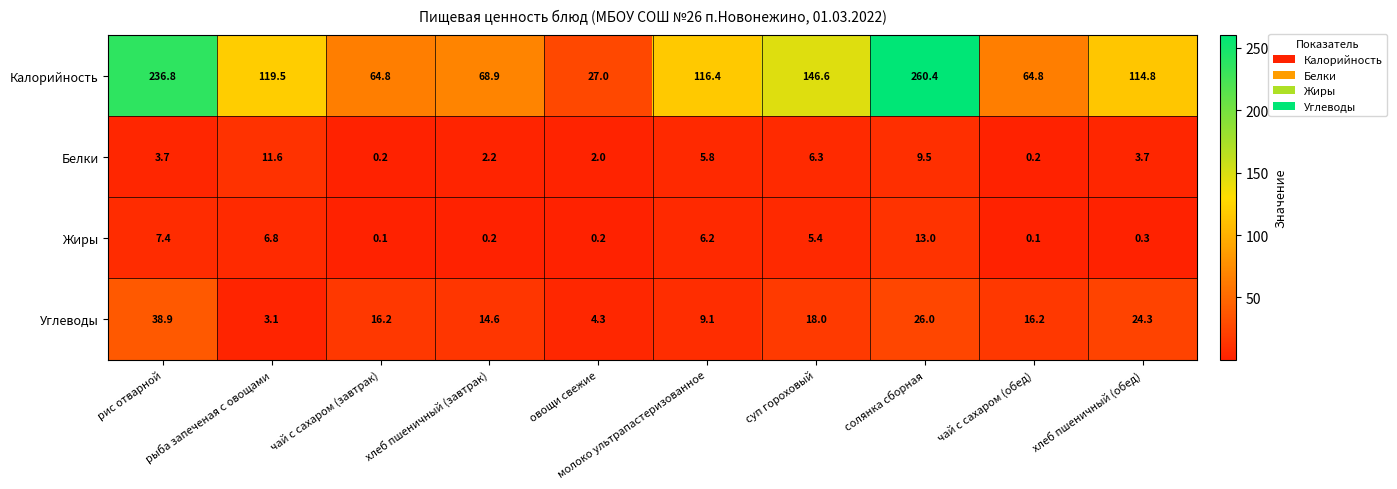

What is the sum of all Белки values?

45.2